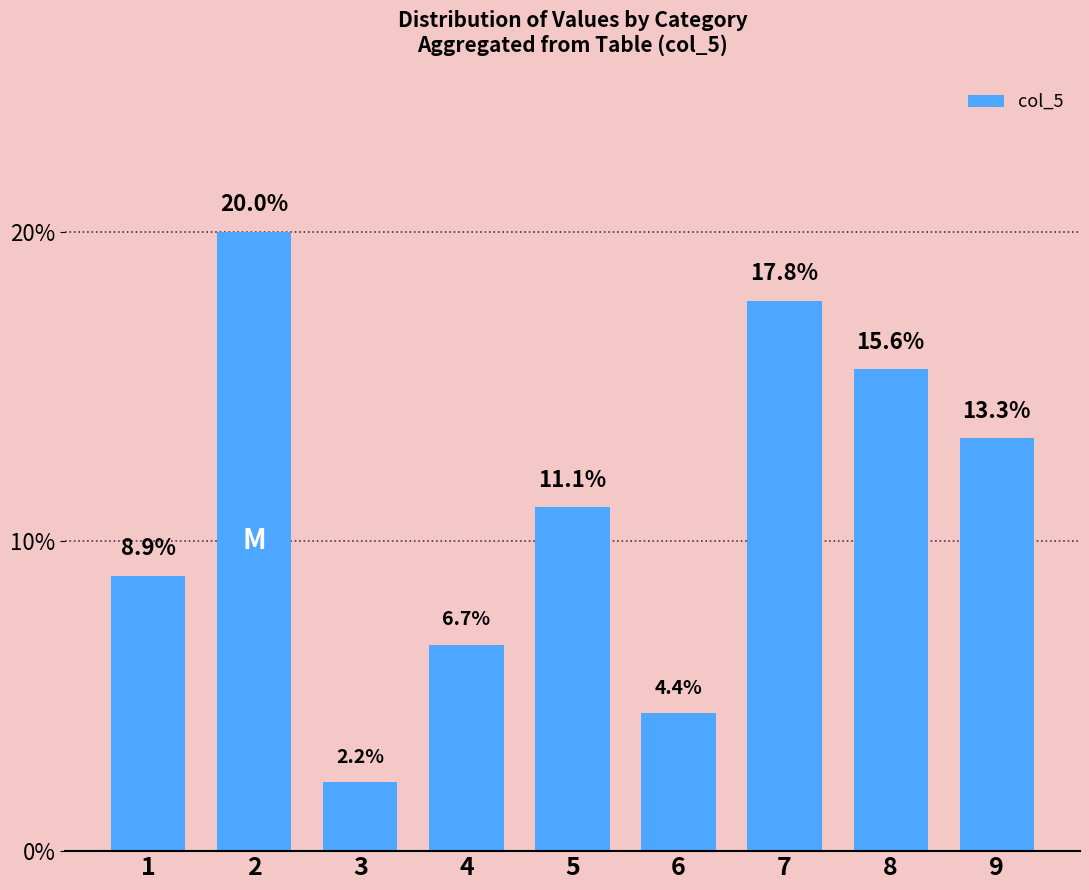

Are the bars horizontal?

No